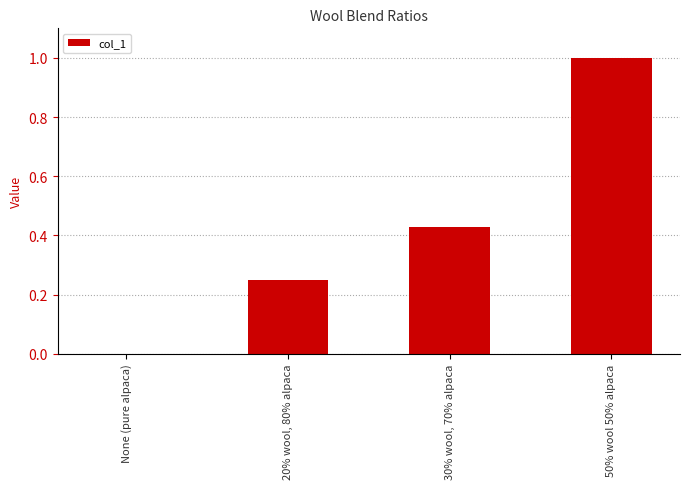

How many values are between 0 and 1?

4